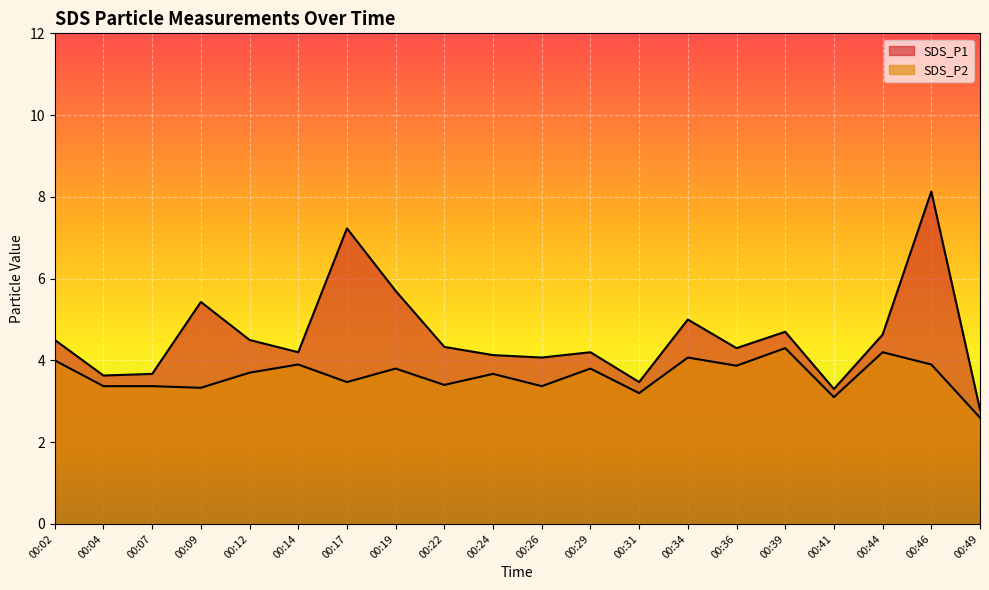

True or false: SDS_P1 and SDS_P2 cross at least once.

False